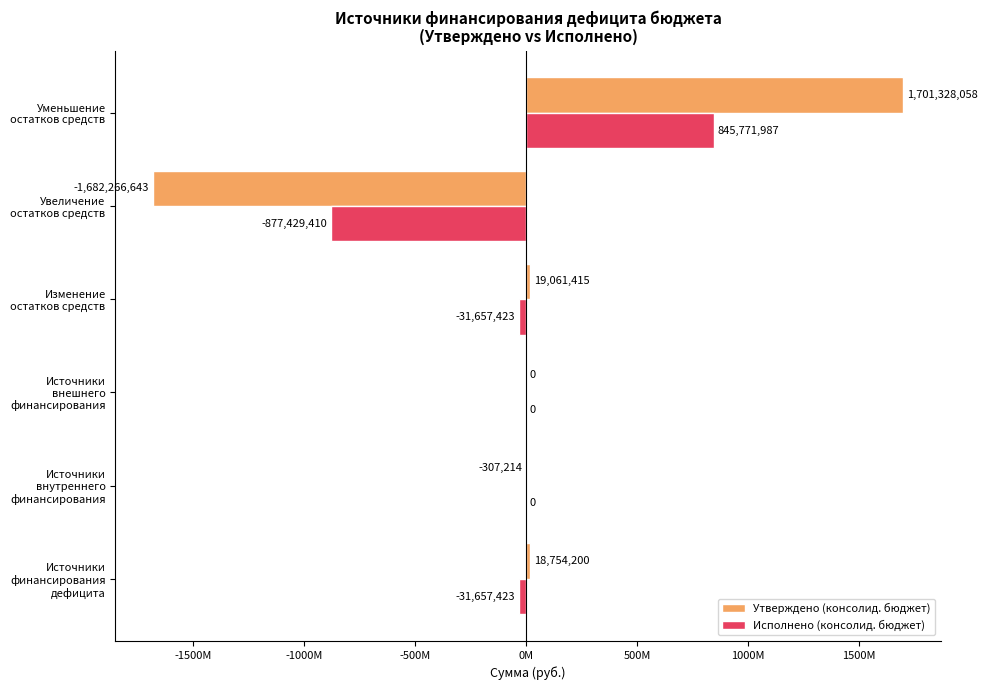

What are all the series names shown in the legend?

Утверждено (консолид. бюджет), Исполнено (консолид. бюджет)